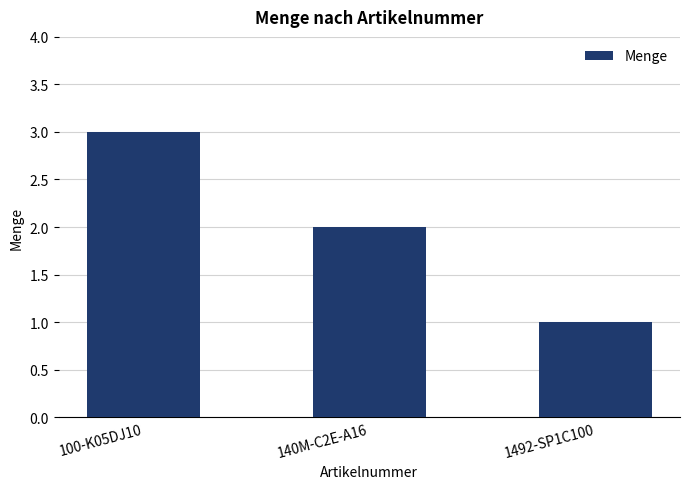

What is the sum of all values?

6